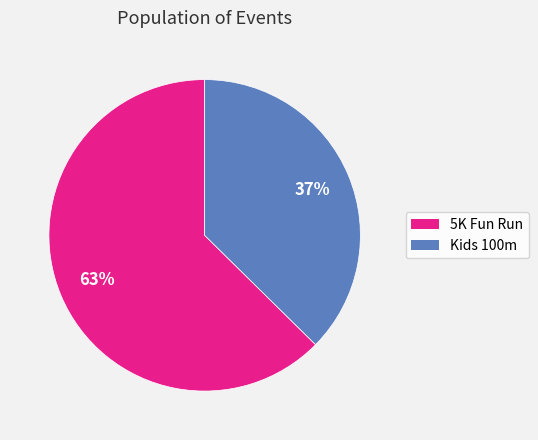

To the nearest percent, what is the combined percentage of 5K Fun Run and Kids 100m?

100%